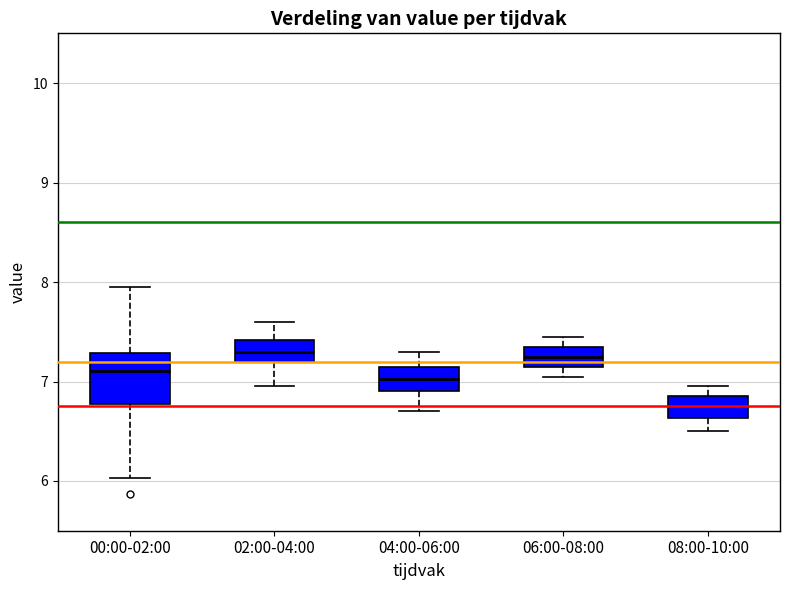

Reading left to right, transcribe this box plot: for each box, give where its median line is, the range the box spans, and where its two whiskers end, as read against the y-axis. The values are not printed on the chart, so give them approximately, as read against the axis.

00:00-02:00: median 7.1, box 6.8 to 7.3, whiskers 6.0 to 8.0
02:00-04:00: median 7.3, box 7.2 to 7.4, whiskers 7.0 to 7.6
04:00-06:00: median 7.0, box 6.9 to 7.2, whiskers 6.7 to 7.3
06:00-08:00: median 7.3, box 7.2 to 7.4, whiskers 7.1 to 7.5
08:00-10:00: median 6.8, box 6.6 to 6.9, whiskers 6.5 to 7.0